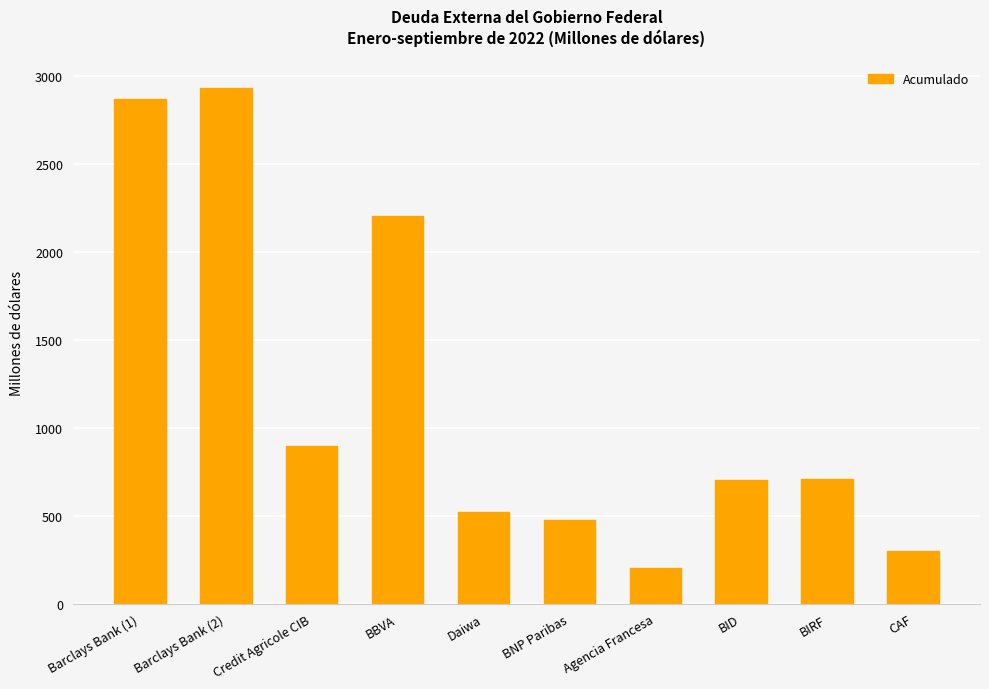

What is the approximate value at Daiwa?

522.4